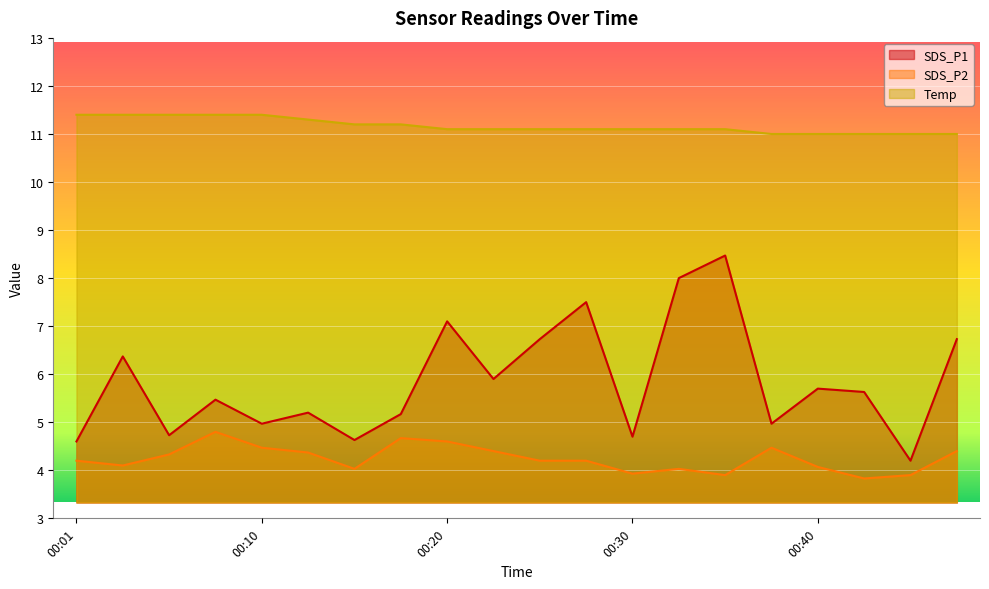

Reading left to right, extract all data points from this chart.

SDS_P1: 4.6	6.4	4.7	5.5	5.0	5.2	4.6	5.2	7.1	5.9	6.7	7.5	4.7	8.0	8.5	5.0	5.7	5.6	4.2	6.7
SDS_P2: 4.2	4.1	4.3	4.8	4.5	4.4	4.0	4.7	4.6	4.4	4.2	4.2	3.9	4.0	3.9	4.5	4.1	3.8	3.9	4.4
Temp: 11.4	11.4	11.4	11.4	11.4	11.3	11.2	11.2	11.1	11.1	11.1	11.1	11.1	11.1	11.1	11.0	11.0	11.0	11.0	11.0